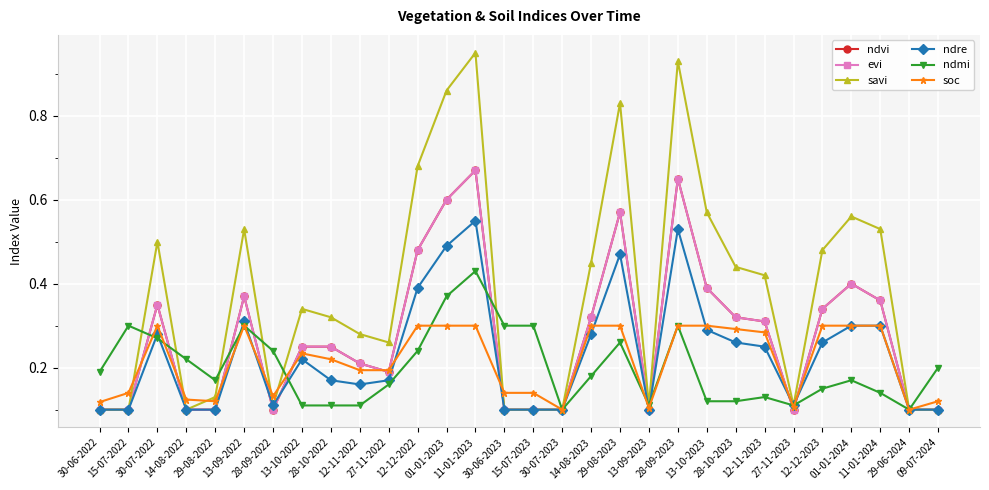

How many intersections are there between savi and ndmi?

6